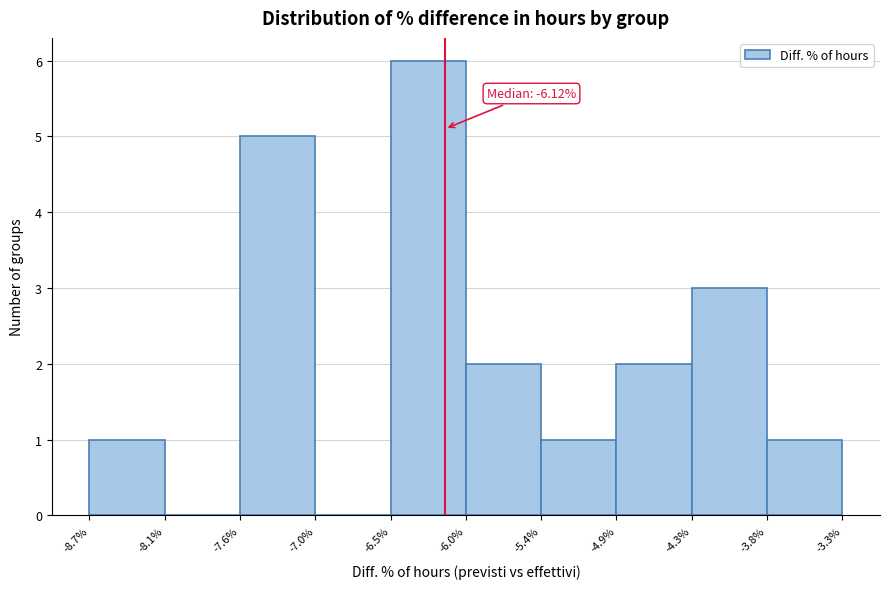

Over which range of the x-axis is the bar tallest?

-6.5% to -6.0%